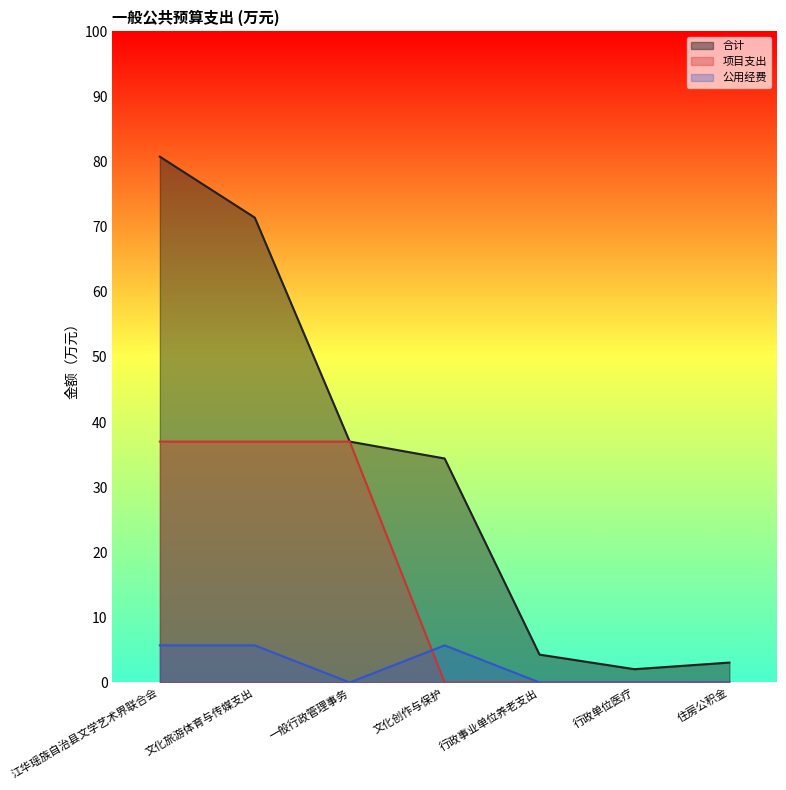

What is the difference between the highest and lowest values at 住房公积金?

3.1